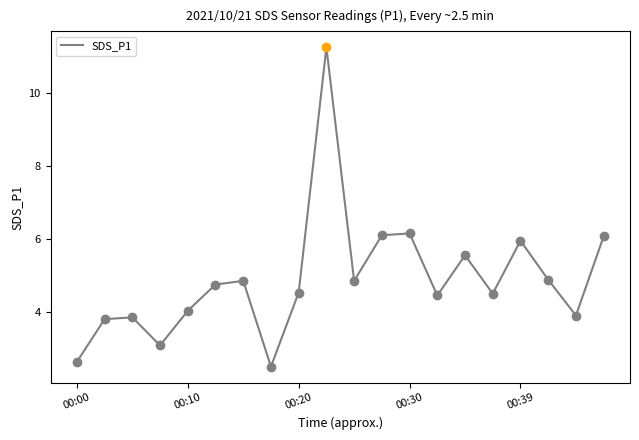

Does the chart have visible grid lines?

No